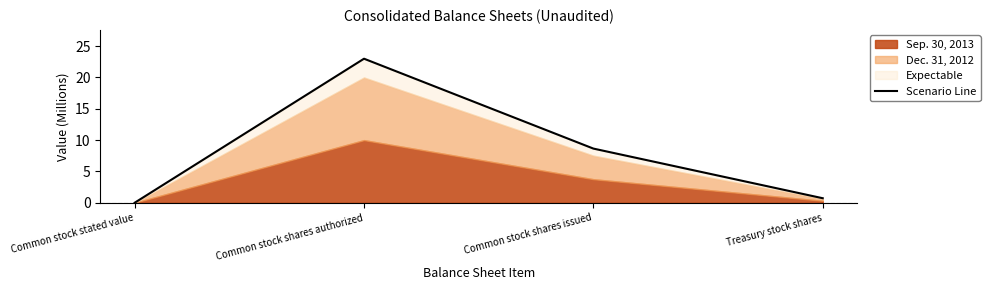

What is the change in value from Common stock shares authorized to Treasury stock shares?

-22.3